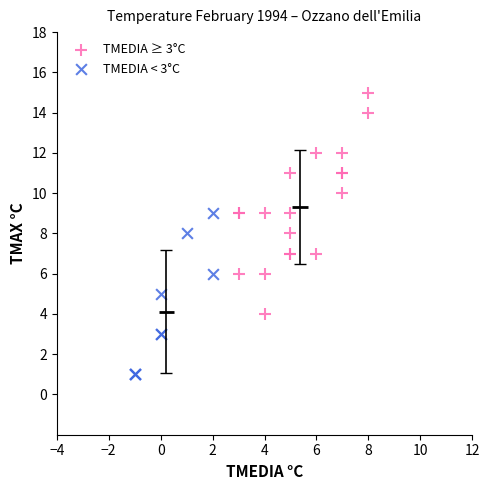

Which series has the widest spread of Y values?

TMEDIA ≥ 3°C